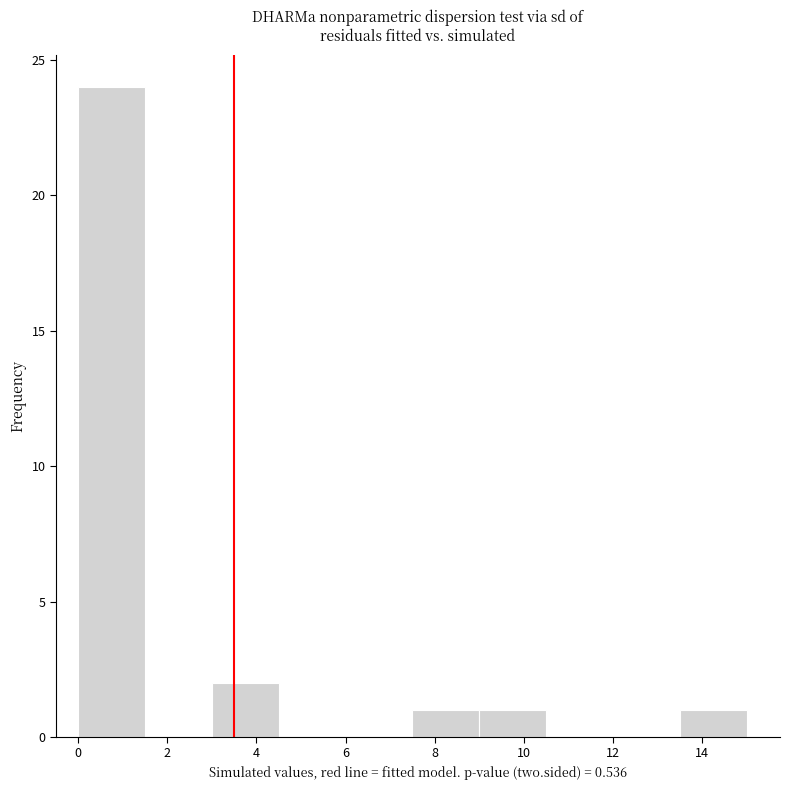

Reading left to right, list every bar in this chart as the range it spans on the x-axis followed by its height. Neither the bar edges nor the heights are printed on the chart, so give them approximately, as read against the axes.

0.0 to 1.5: 24
1.5 to 3.0: 0
3.0 to 4.5: 2
4.5 to 6.0: 0
6.0 to 7.5: 0
7.5 to 9.0: 1
9.0 to 10.5: 1
10.5 to 12.0: 0
12.0 to 13.5: 0
13.5 to 15.0: 1